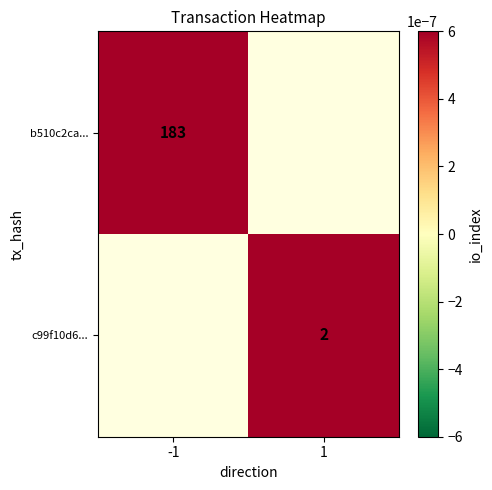

Is it true that b510c2ca... equals 183 at -1?

True